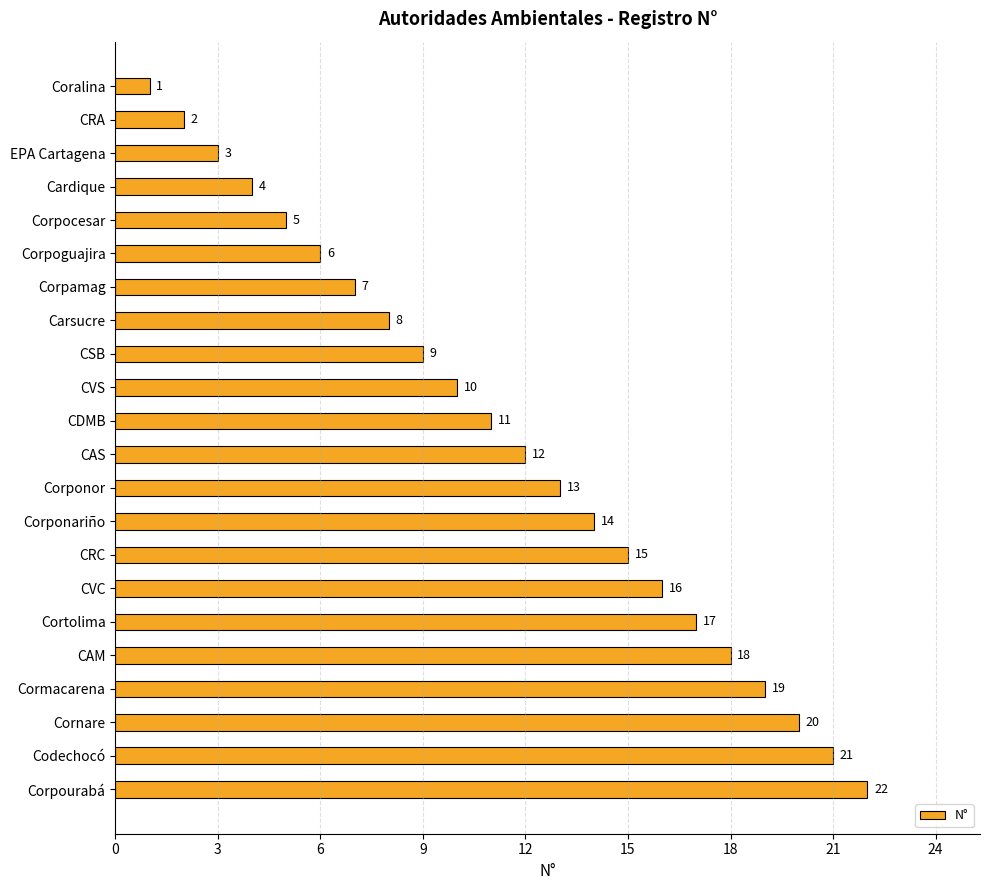

What is the label of the 11th bar from the top?

CDMB